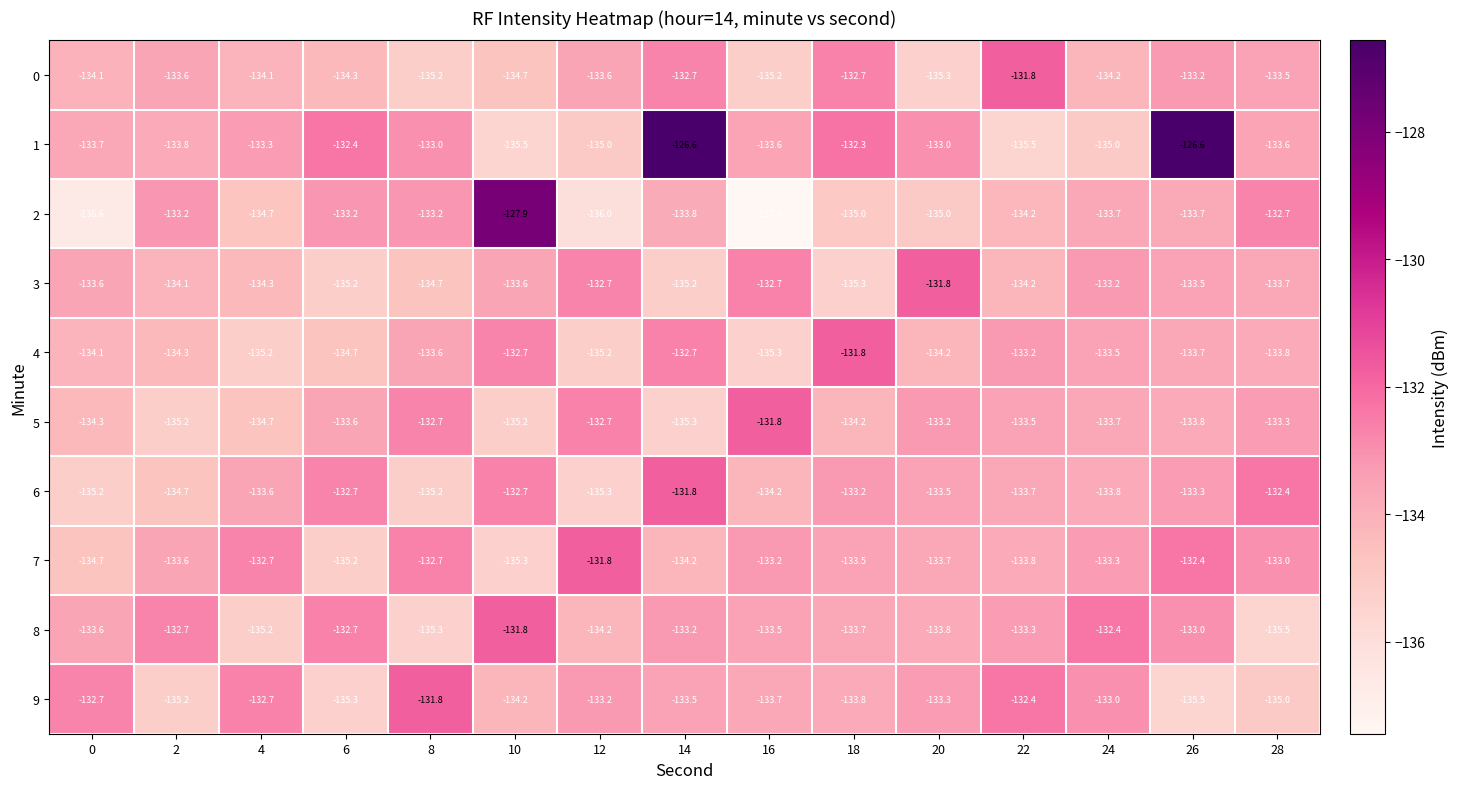

What is the spread (max minus min) of values at 12?

4.2